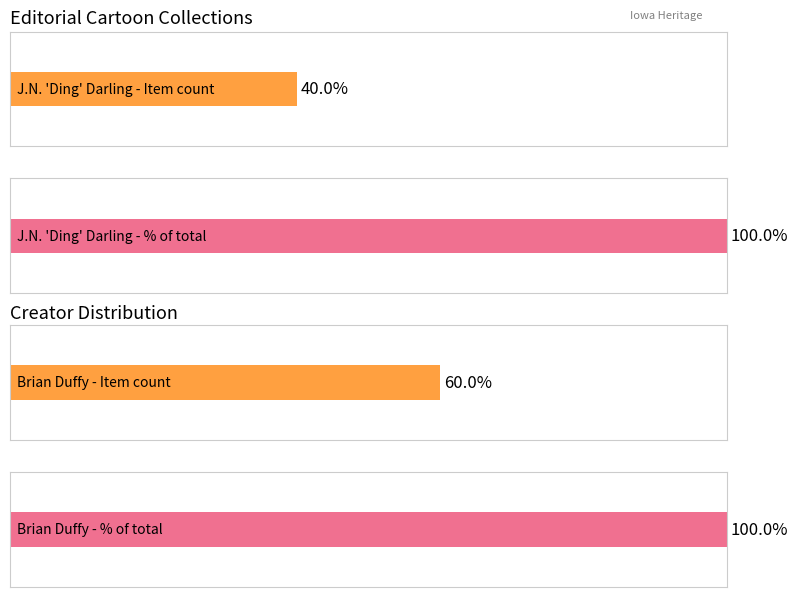

How many bars are there in each group?

2